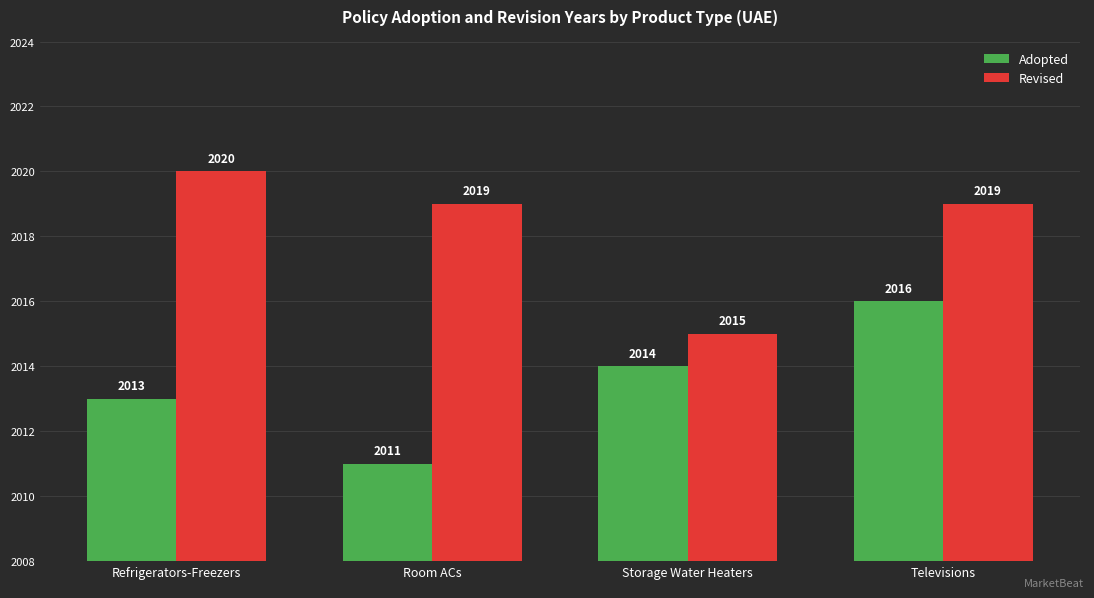

What value does the Revised series have at Room ACs?

2019